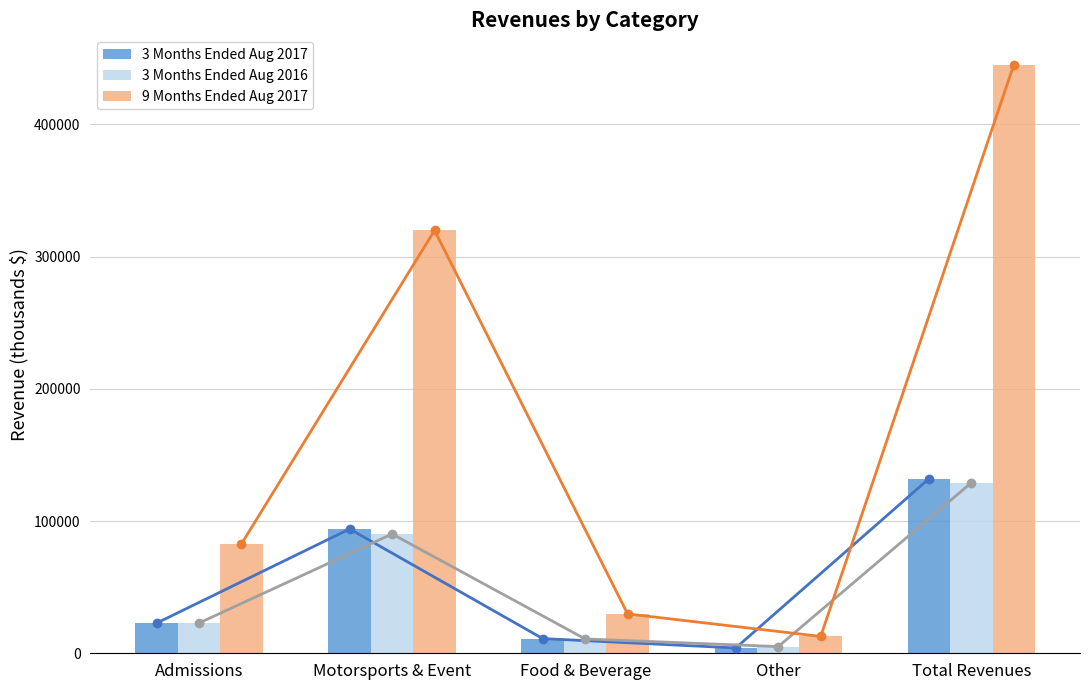

How many groups of bars are there?

5